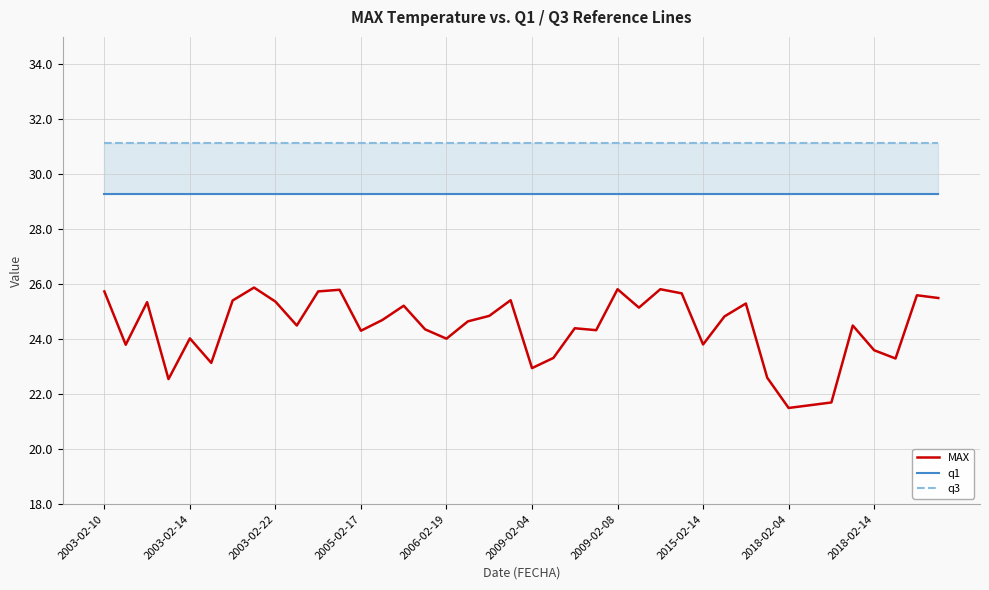

True or false: q1 has more than 0 points higher than both neighbors.

False